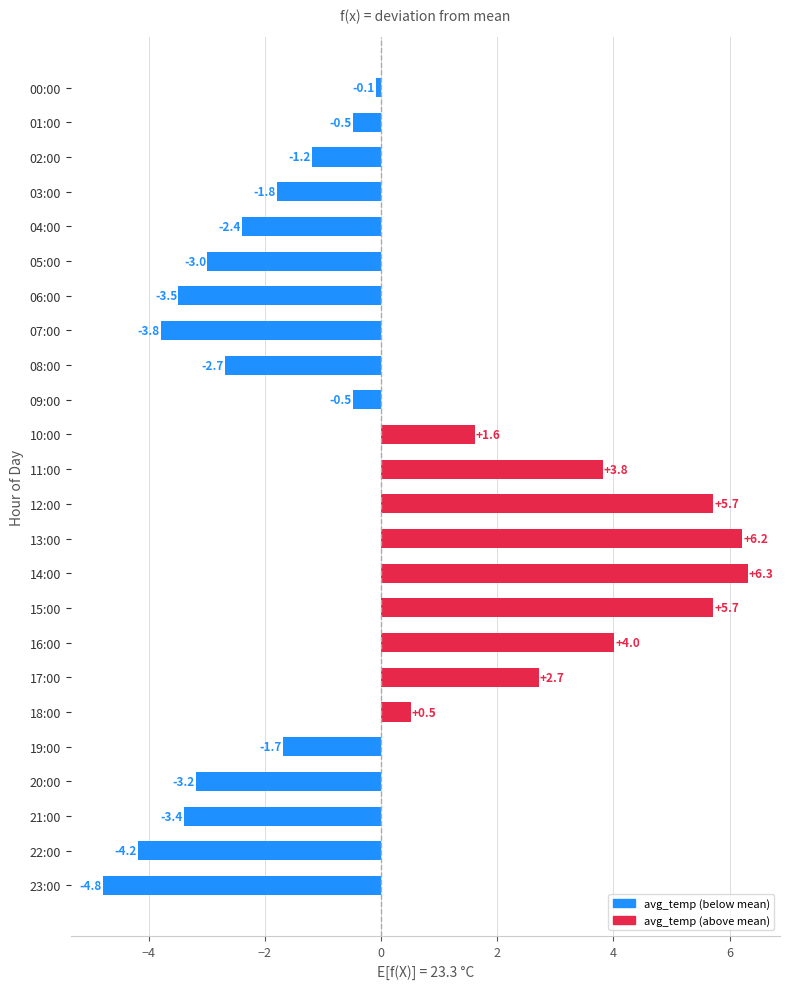

What is the difference between the maximum and second lowest values?

10.5